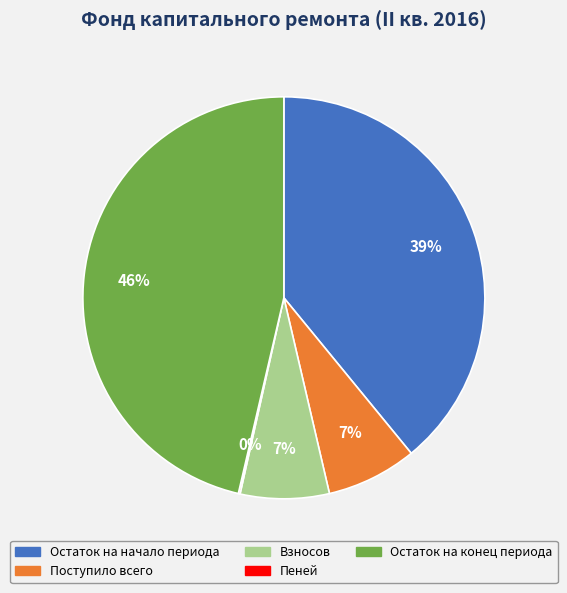

Which category has the biggest portion of the pie?

Остаток на конец периода